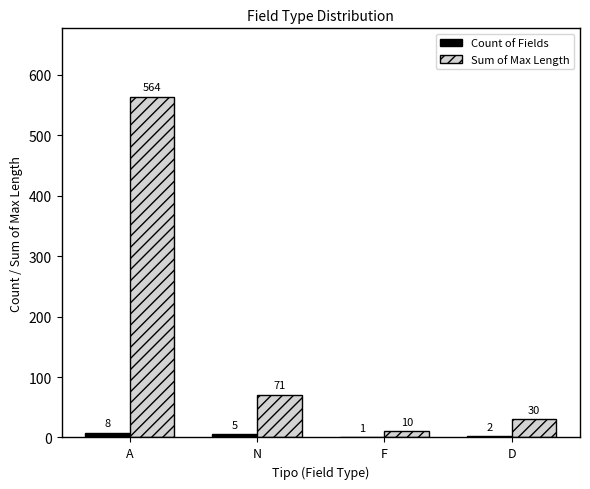

Reading right to left, what are all the values shown in this chart?

Count of Fields: D=2	F=1	N=5	A=8
Sum of Max Length: D=30	F=10	N=71	A=564